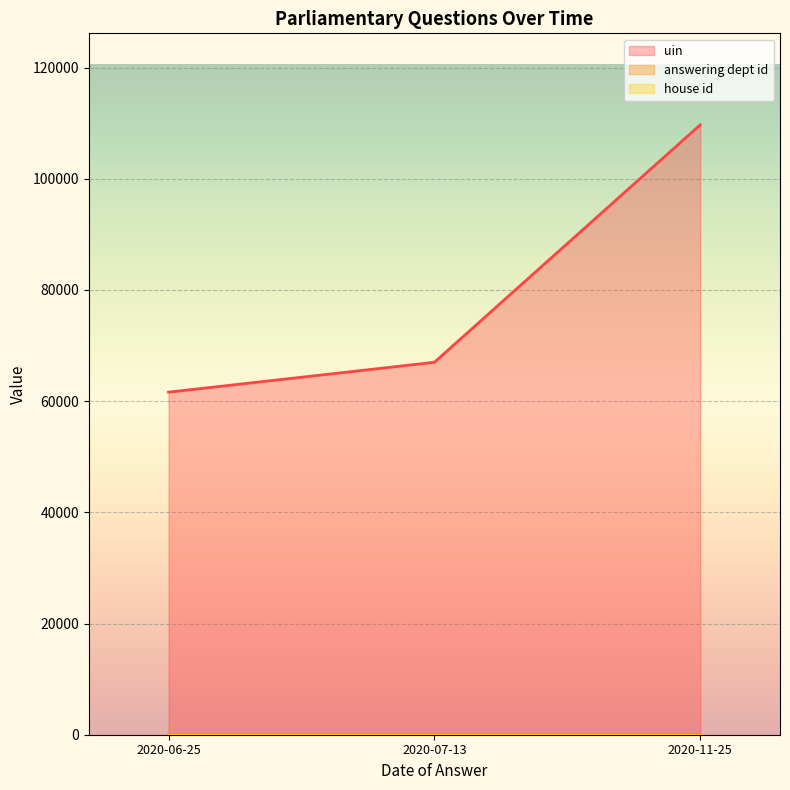

Which series has the largest range (max minus min)?

uin